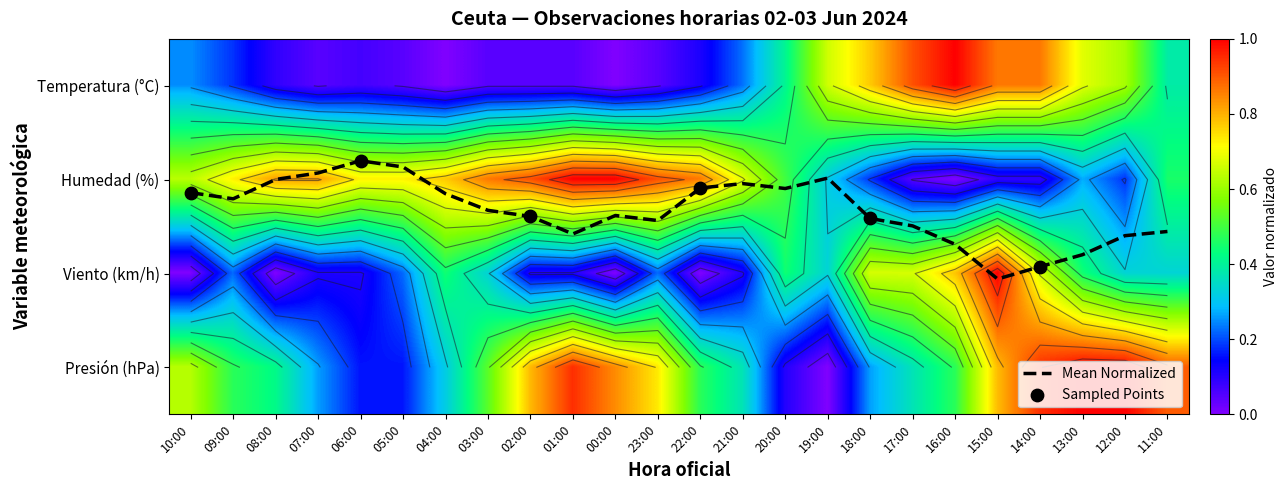

Which category has the lowest value in the Presión series?

19:00